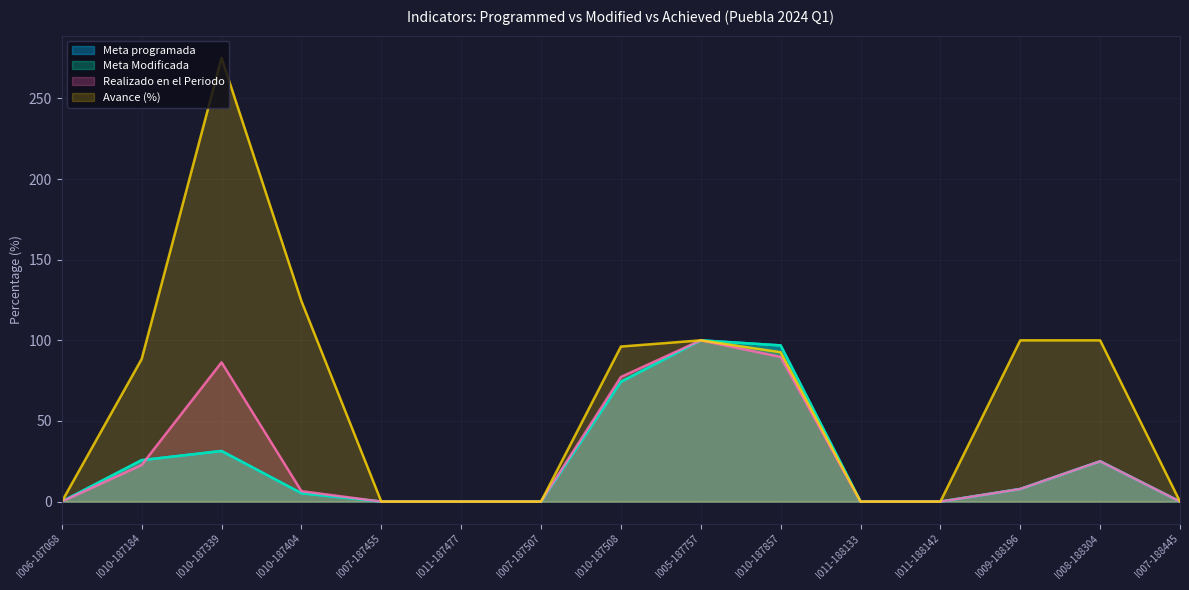

Which category has the highest value in the Meta Modificada series?

I005-187757